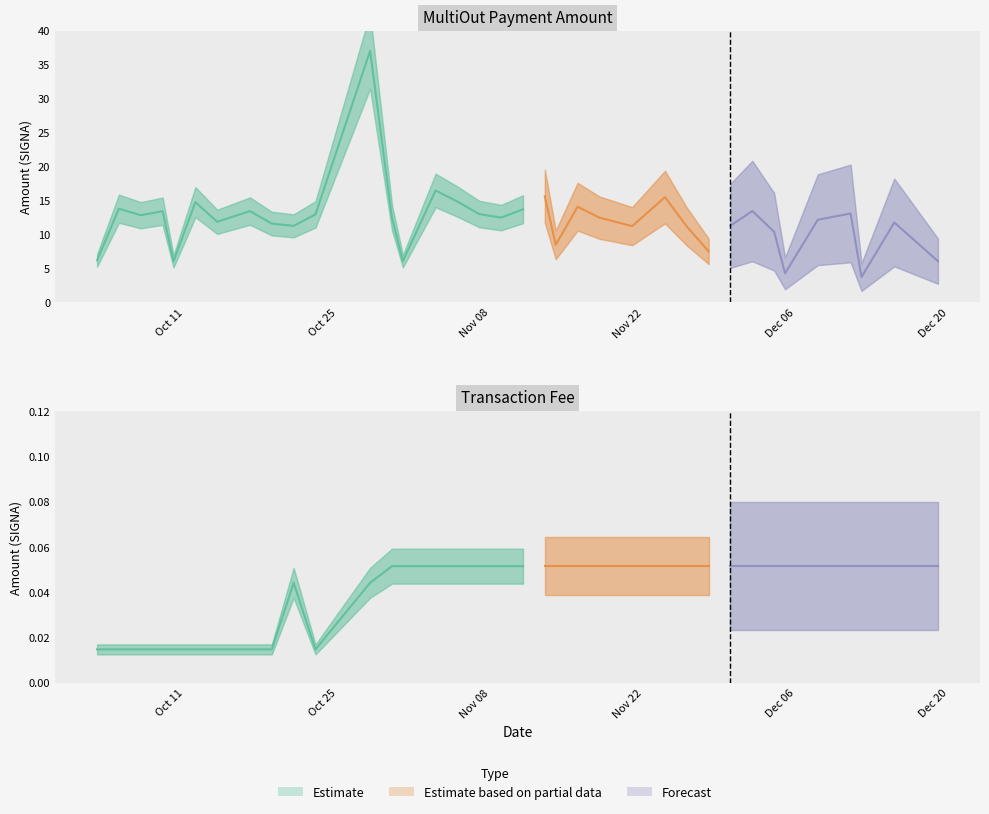

The value of Amount at 11 is 24.1. True or false?

False